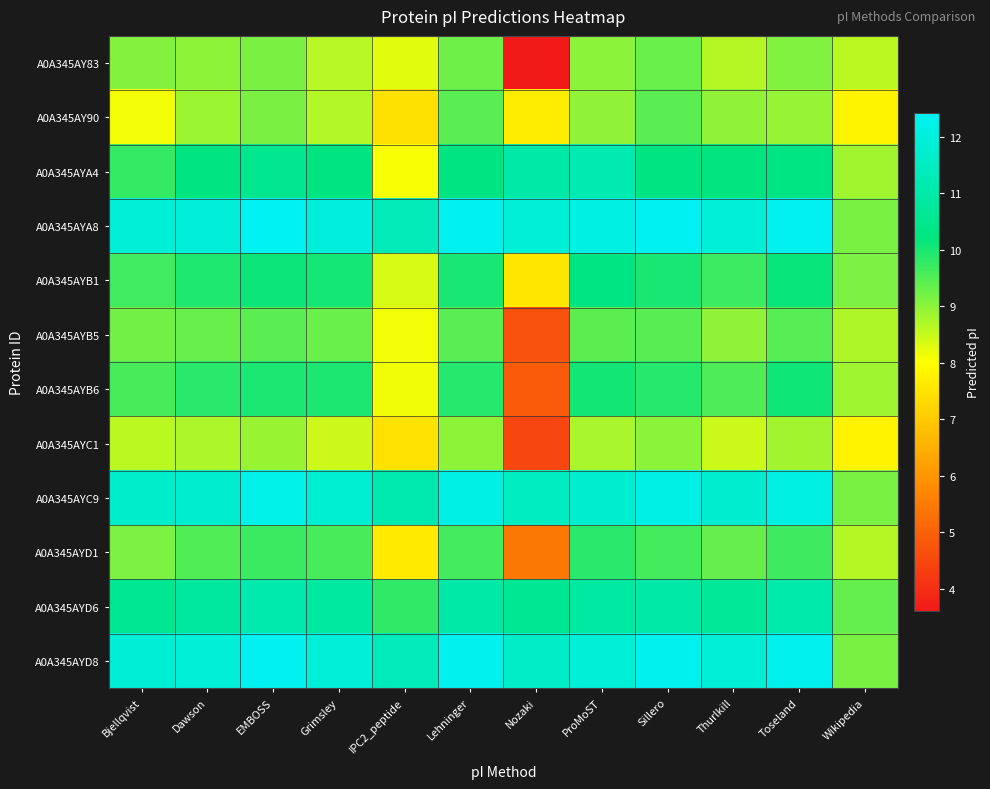

Rank the series by their maximum value, from lowest to highest.

A0A345AYC1, A0A345AY83, A0A345AY90, A0A345AYB5, A0A345AYD1, A0A345AYB6, A0A345AYB1, A0A345AYD6, A0A345AYA4, A0A345AYC9, A0A345AYD8, A0A345AYA8